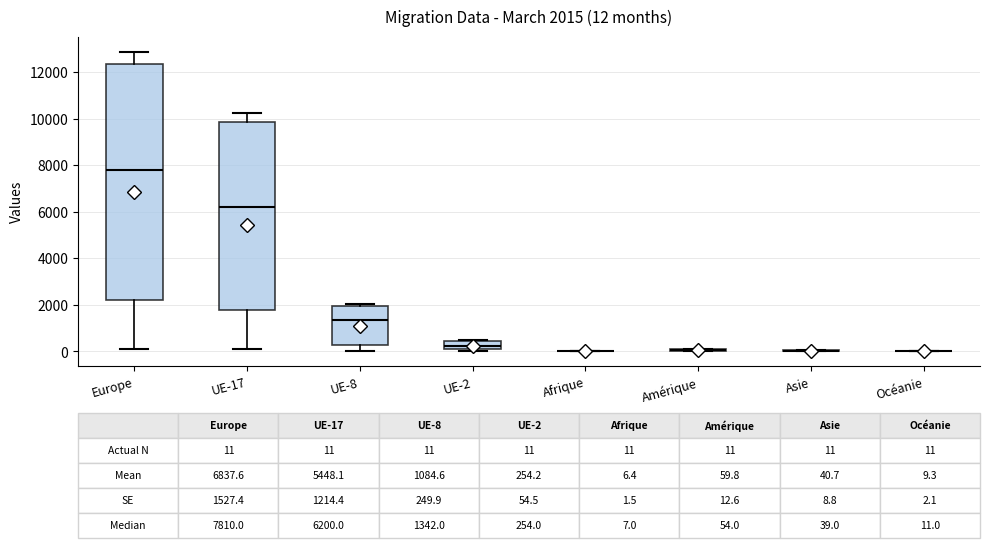

Comparing the boxes themselves (not the whiskers), which one is the tallest?

Europe